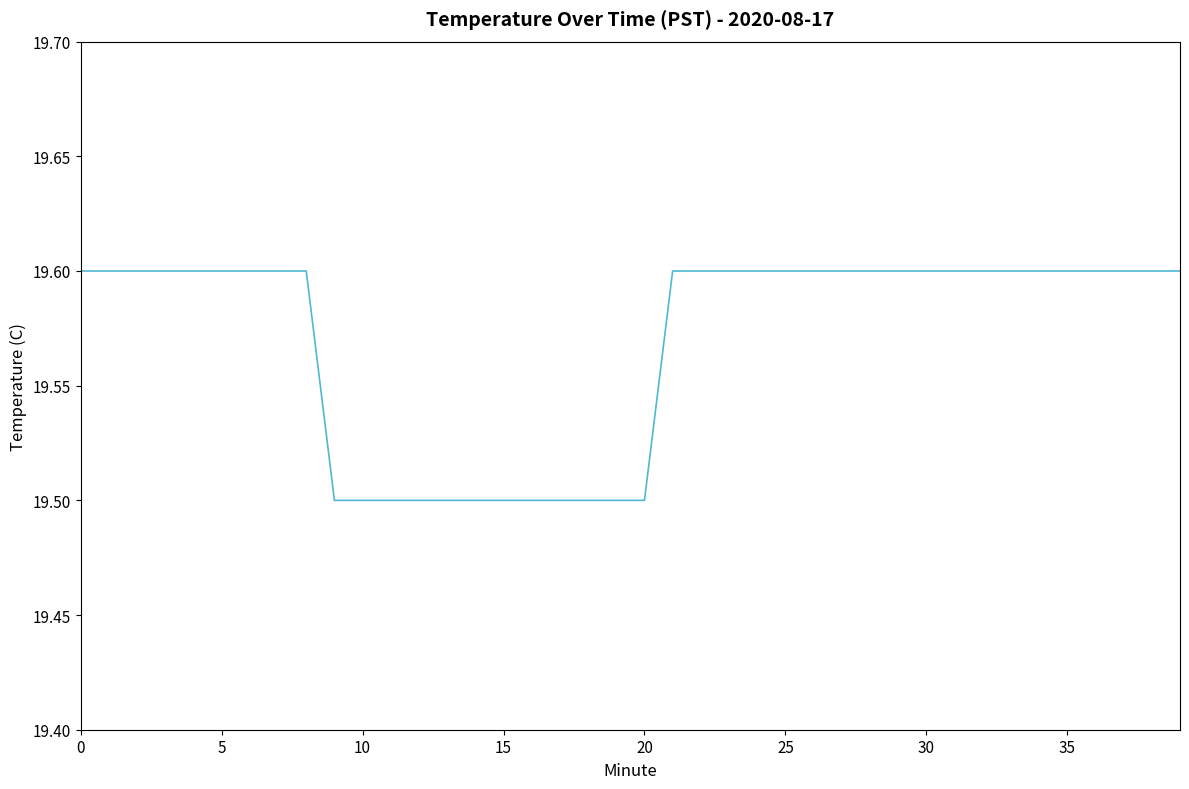

Reading left to right, transcribe all the data shown in this chart.

19.6	19.6	19.6	19.6	19.6	19.6	19.6	19.6	19.6	19.5	19.5	19.5	19.5	19.5	19.5	19.5	19.5	19.5	19.5	19.5	19.5	19.6	19.6	19.6	19.6	19.6	19.6	19.6	19.6	19.6	19.6	19.6	19.6	19.6	19.6	19.6	19.6	19.6	19.6	19.6